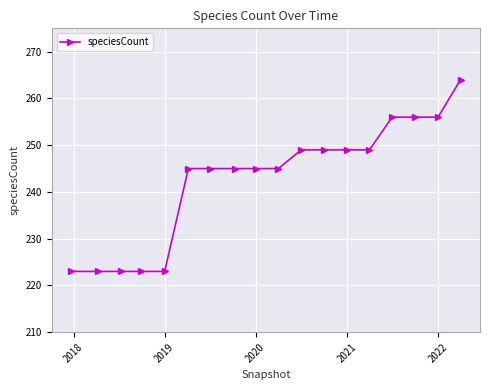

What is the smallest value displayed?

223